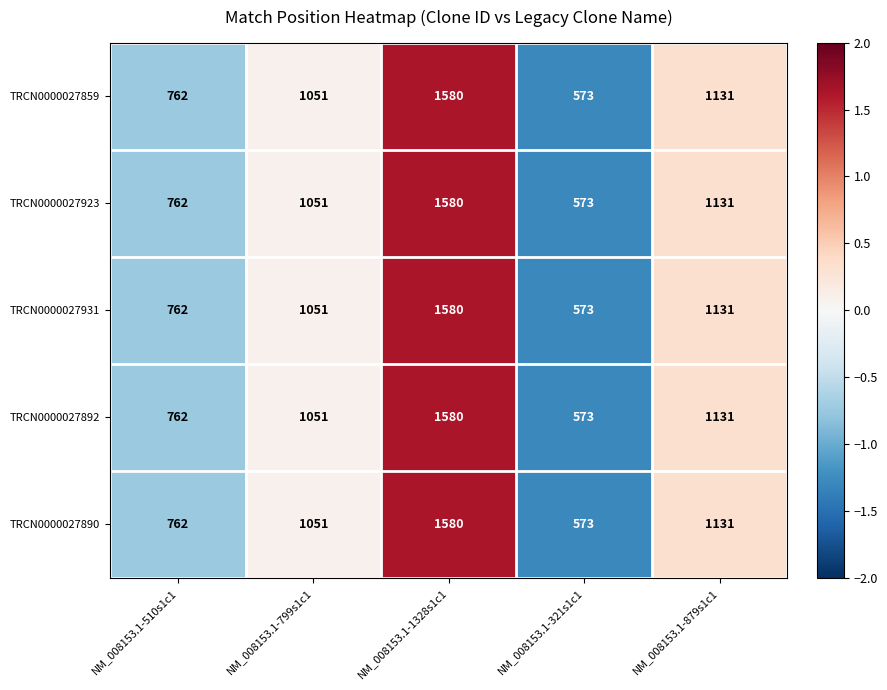

List the labels in order of TRCN0000027859 value, largest first.

NM_008153.1-1328s1c1, NM_008153.1-879s1c1, NM_008153.1-799s1c1, NM_008153.1-510s1c1, NM_008153.1-321s1c1